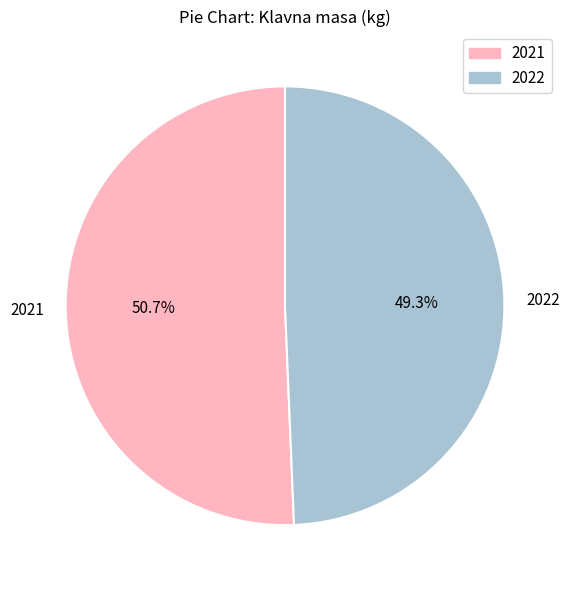

Rank the categories by value from highest to lowest.

2021, 2022